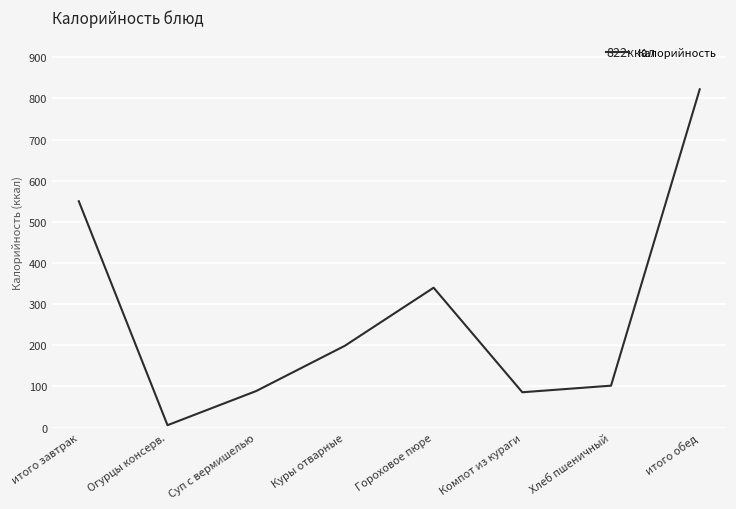

What is the difference between the maximum and minimum values?

816